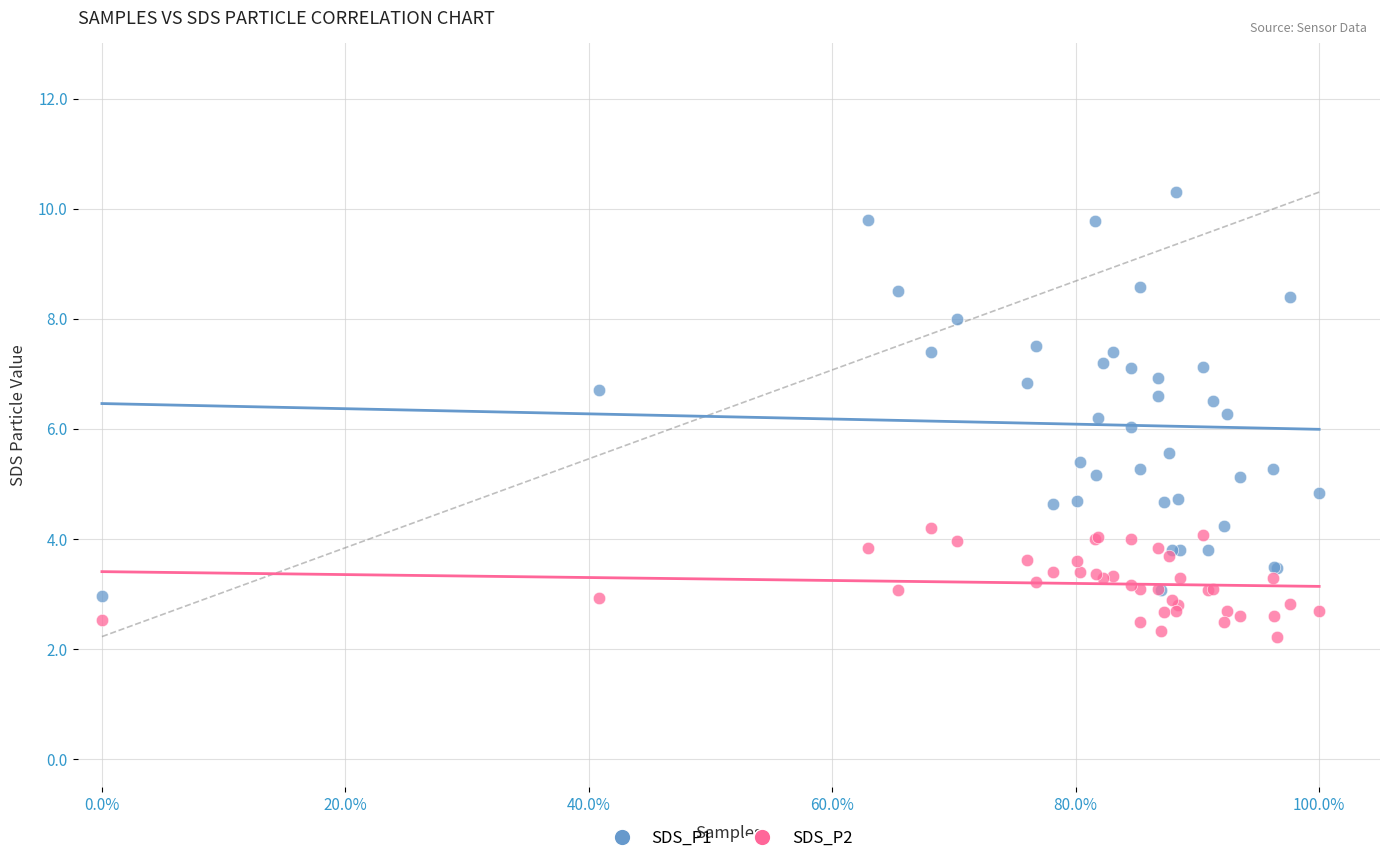

Which series has the largest Y range (max minus min)?

SDS_P1